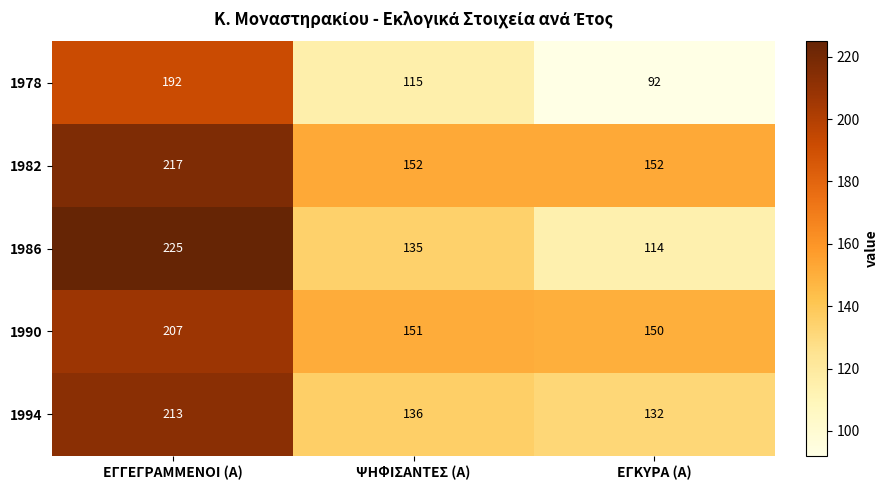

Reading left to right, what are all the values shown in this chart?

1978: 192	115	92
1982: 217	152	152
1986: 225	135	114
1990: 207	151	150
1994: 213	136	132